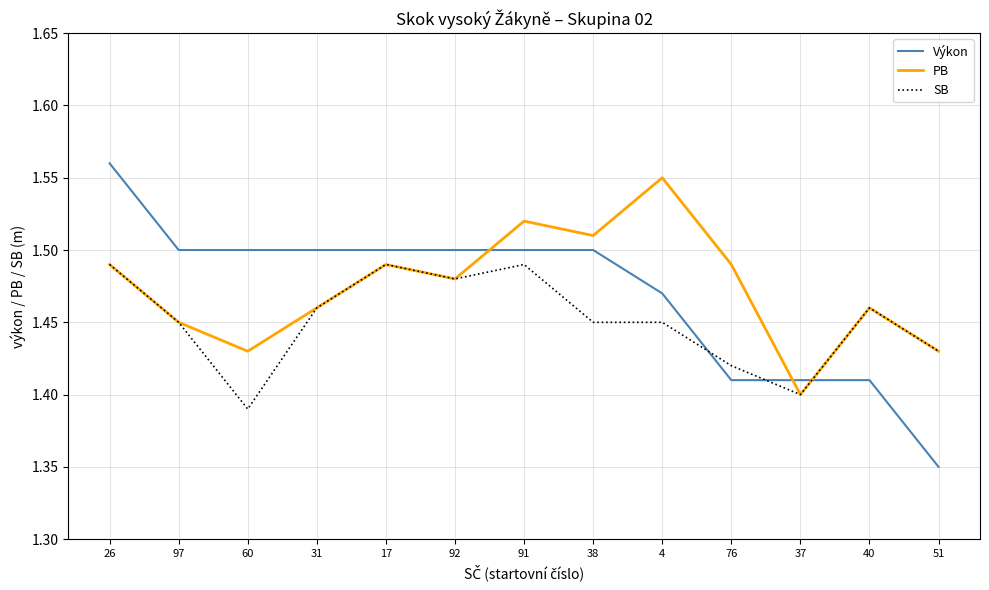

What position from the right is 26?

13